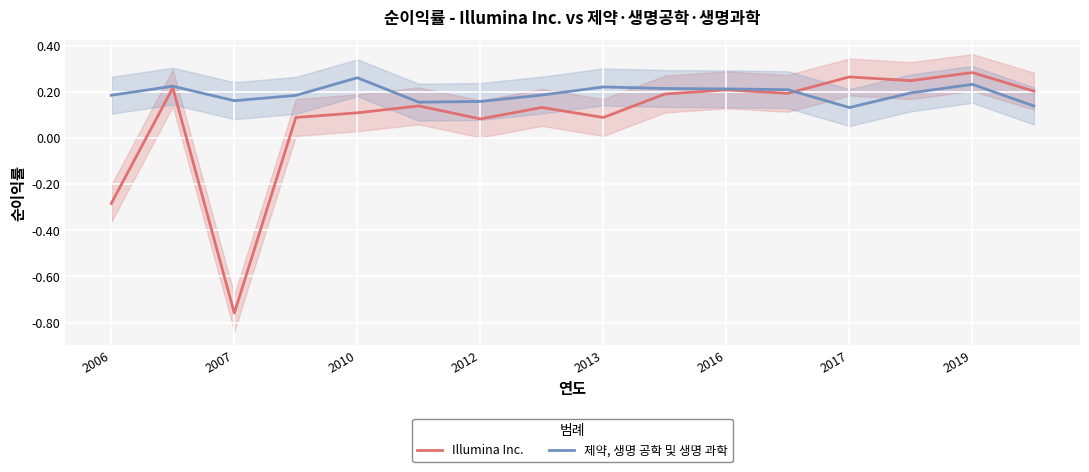

What is the sum of all 제약, 생명 공학 및 생명 과학 values?

3.1